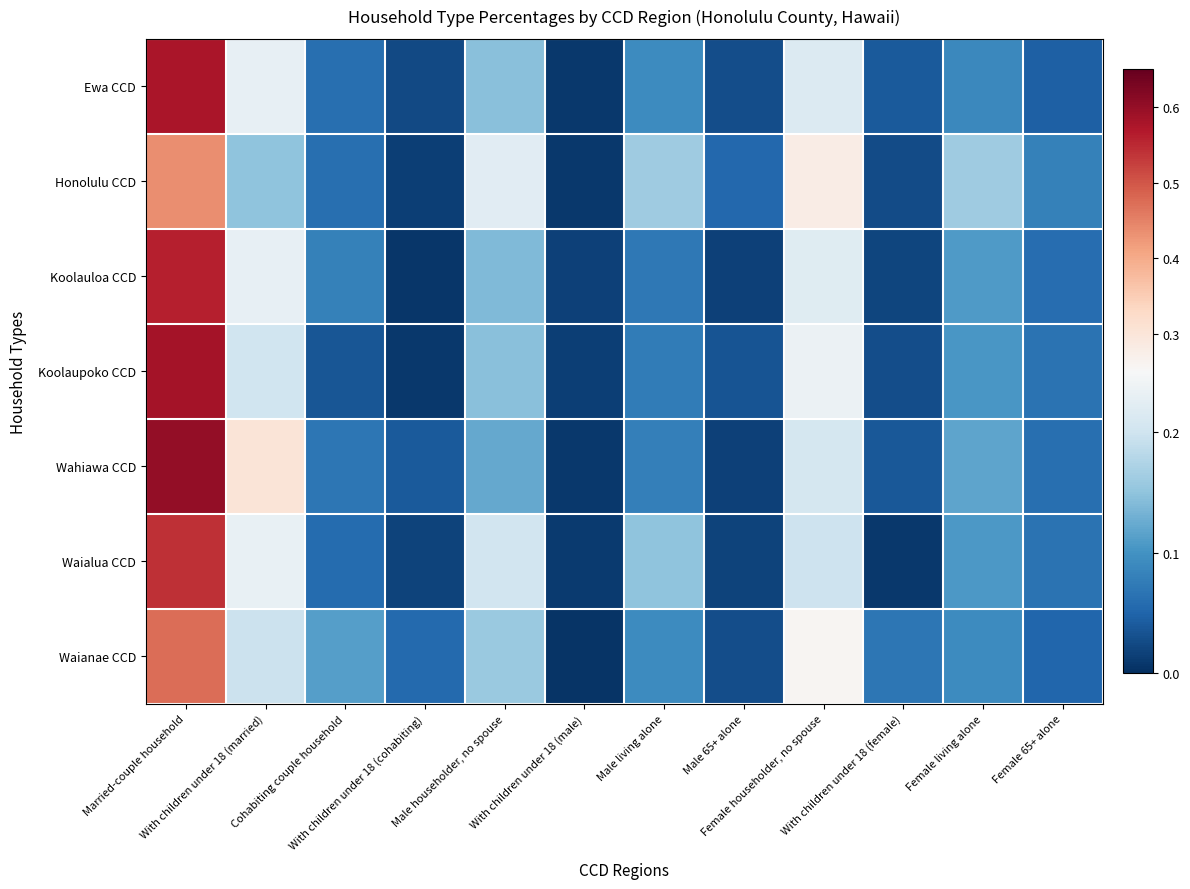

What is the difference between the highest and lowest values at Cohabiting couple household?

0.1